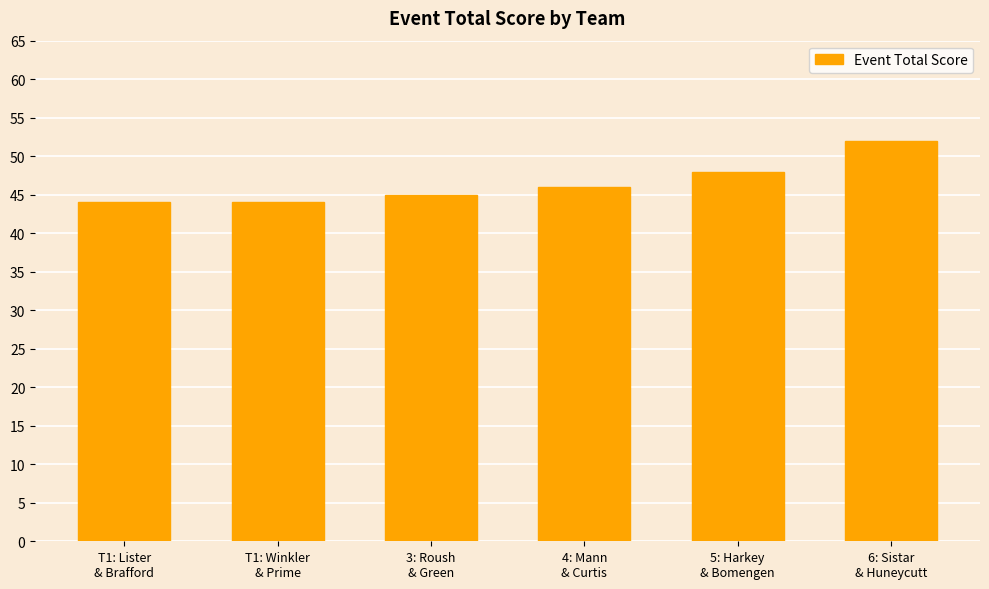

Reading left to right, transcribe all the data shown in this chart.

44	44	45	46	48	52